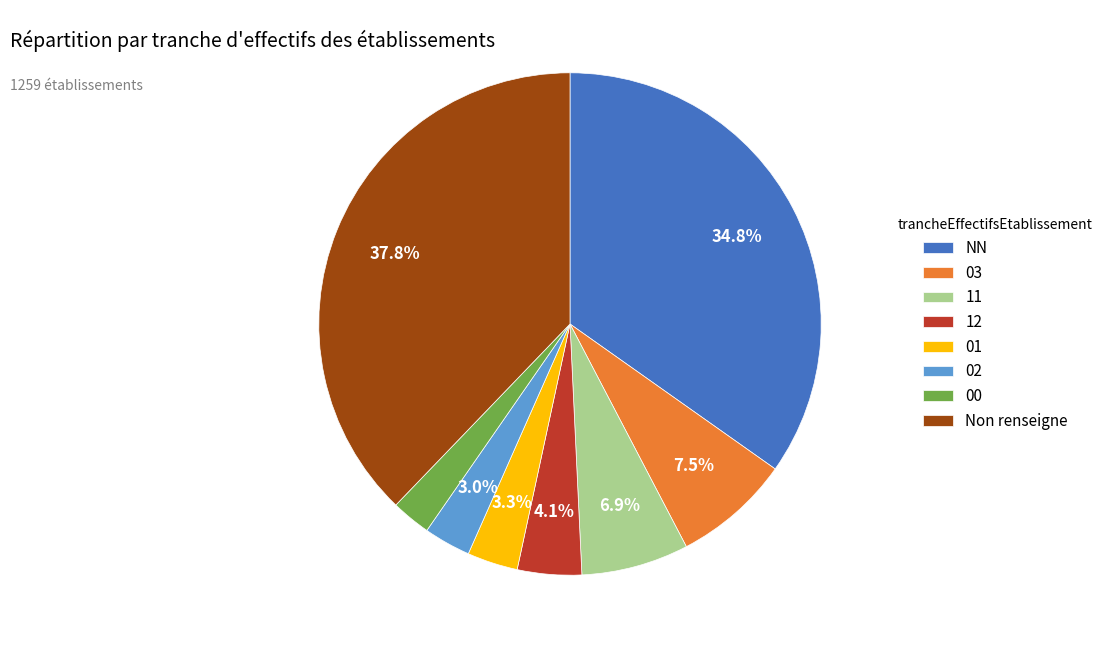

Between 03 and Non renseigne, which is larger?

Non renseigne